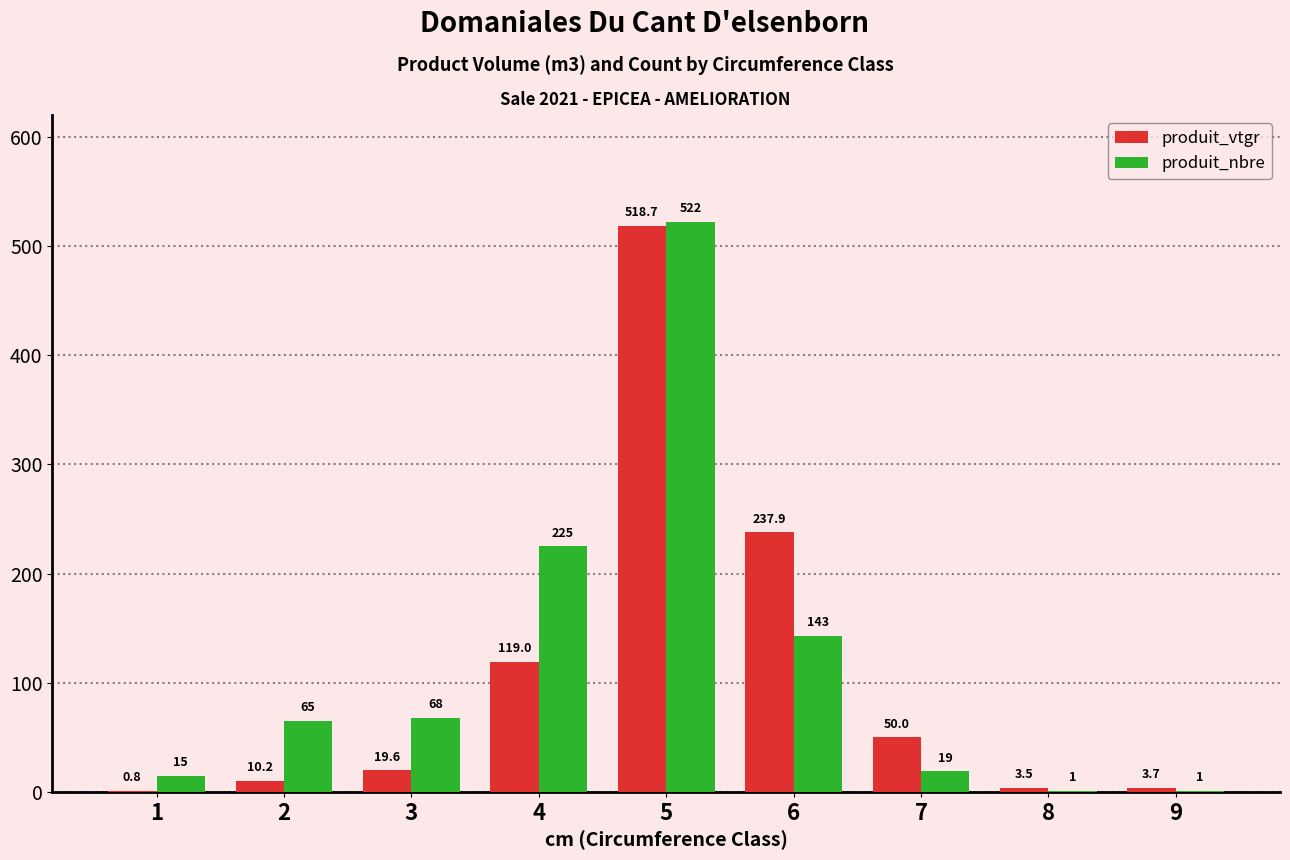

At which category is the sum across all series the highest?

5